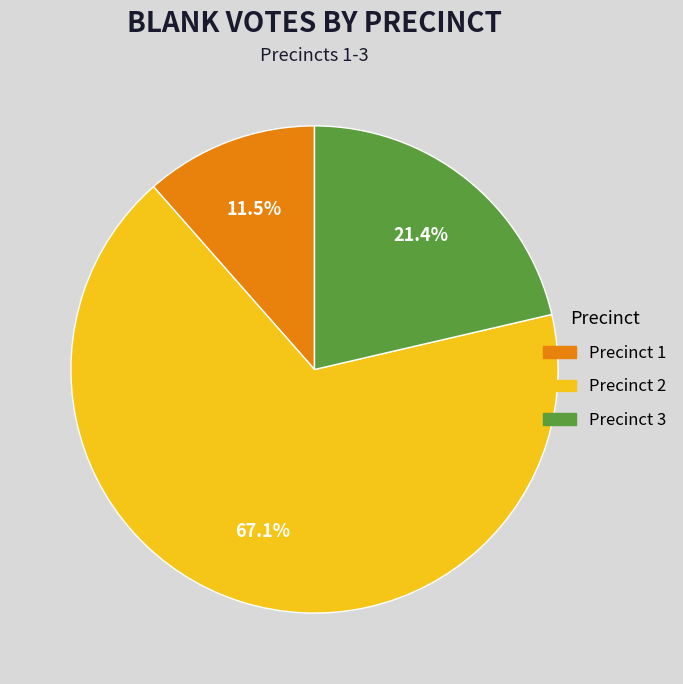

Which slice is the smallest?

Precinct 1